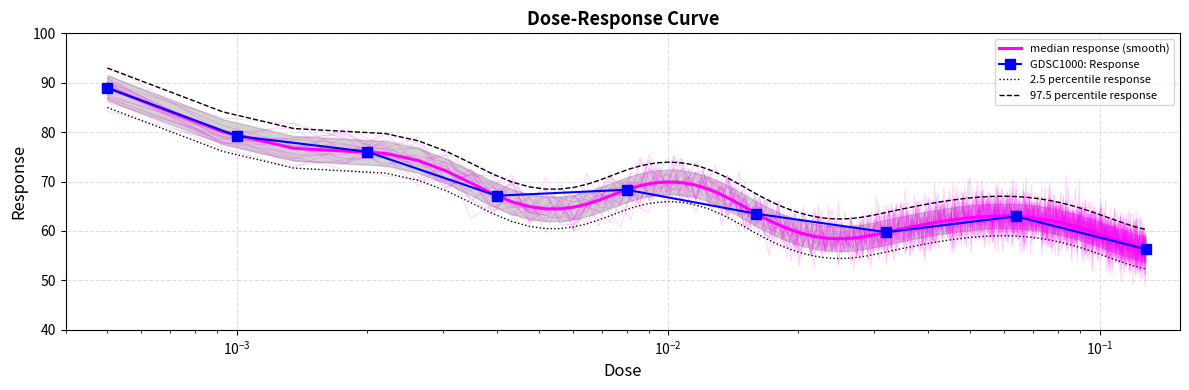

Which label corresponds to the largest value in the chart?

0.0005